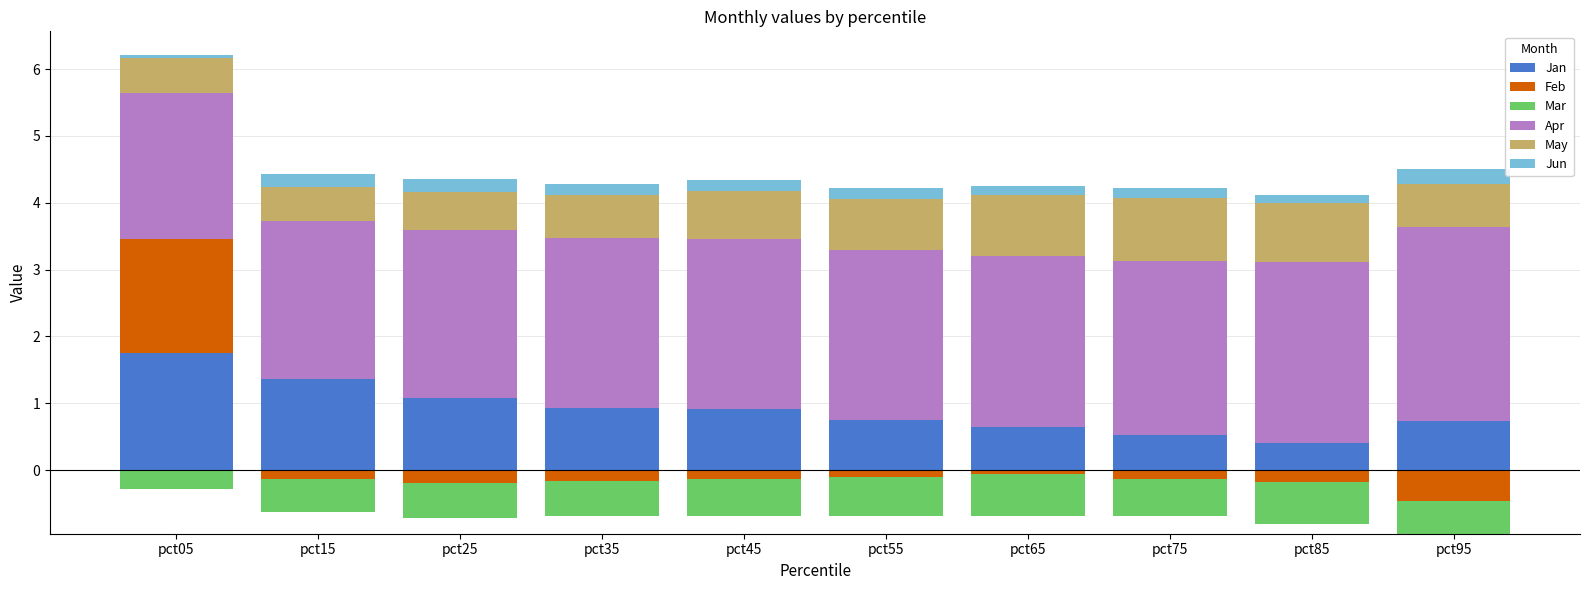

How many series are shown in this chart?

6